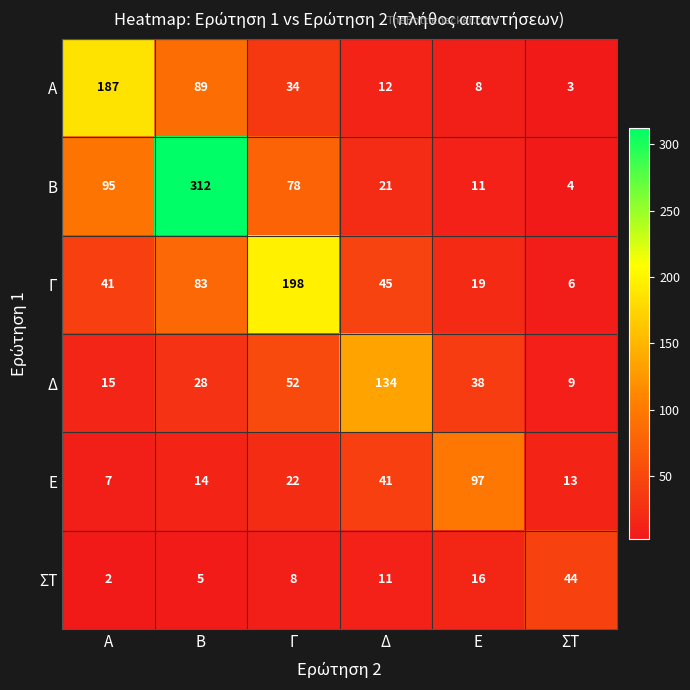

List the series in order of their peak value, highest first.

Β, Γ, Α, Δ, Ε, ΣΤ